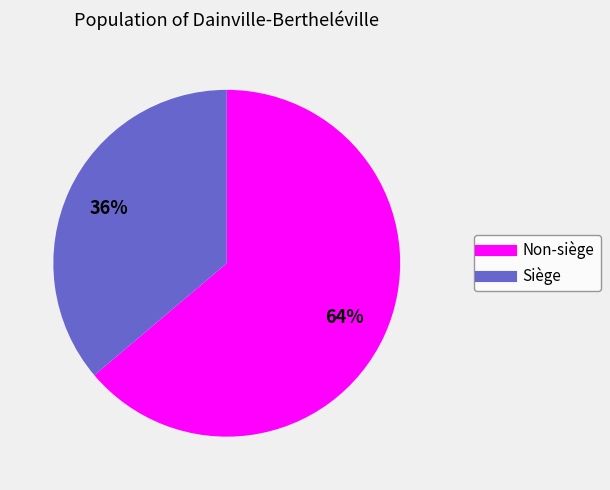

To the nearest percent, what is the difference between the largest and smallest slice percentages?

28%